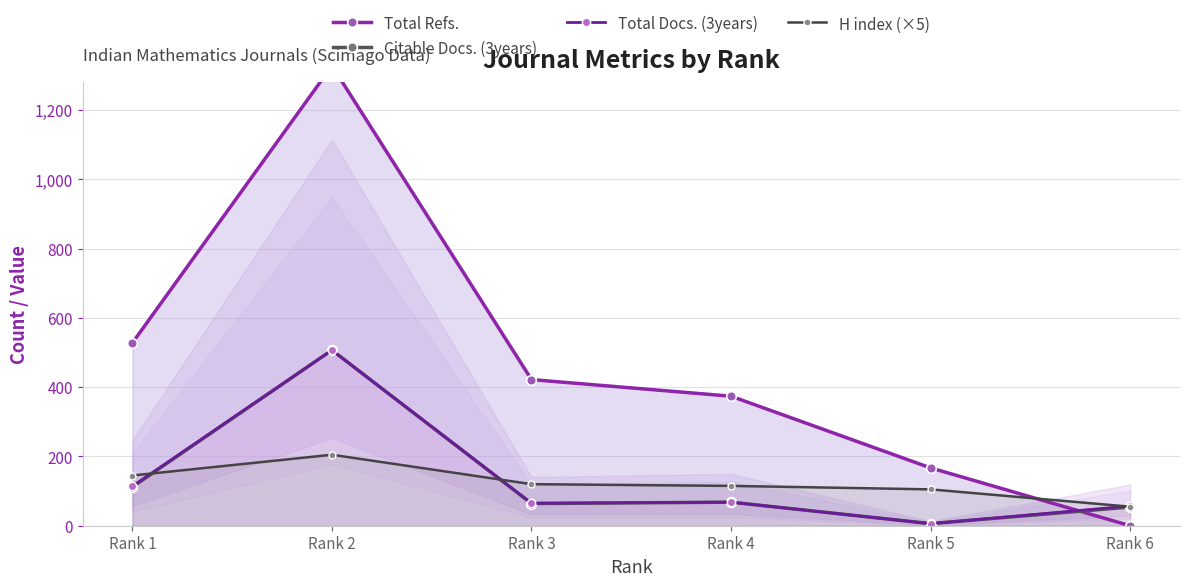

Does the chart have visible grid lines?

Yes